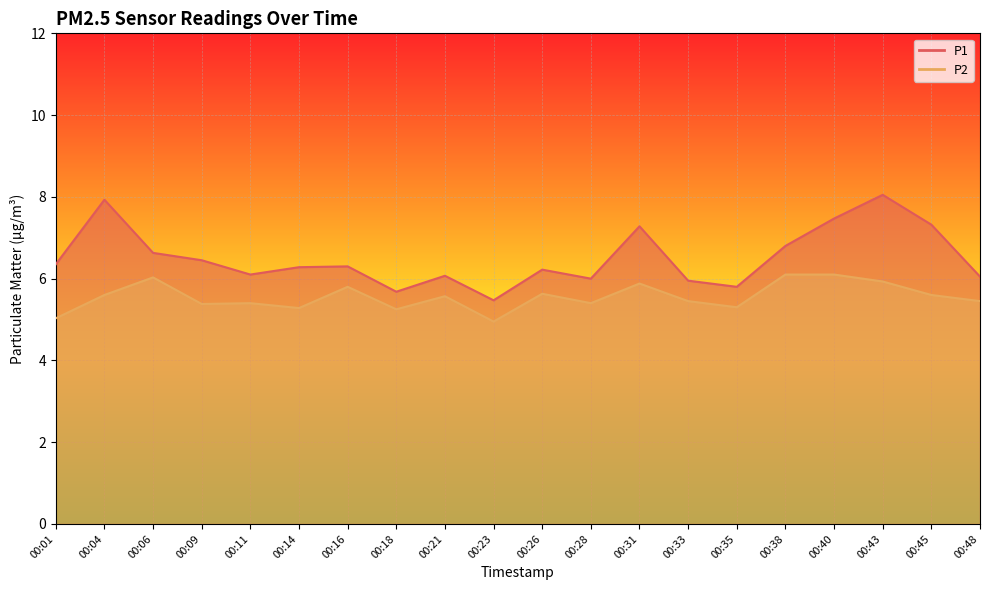

Rank the series at 00:06 from highest to lowest value.

P1, P2